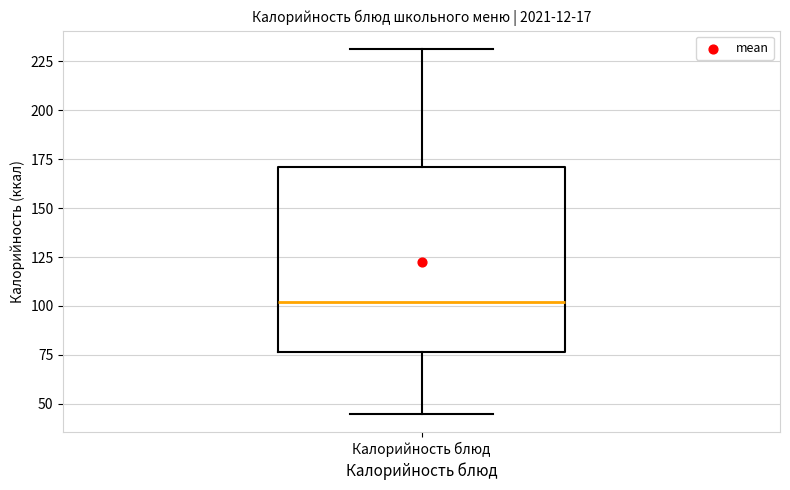

Transcribe this box plot: give where the median line is, the range the box spans, and where the two whiskers end, as read against the y-axis. The values are not printed on the chart, so give them approximately, as read against the axis.

median 100, box 75 to 170, whiskers 45 to 230